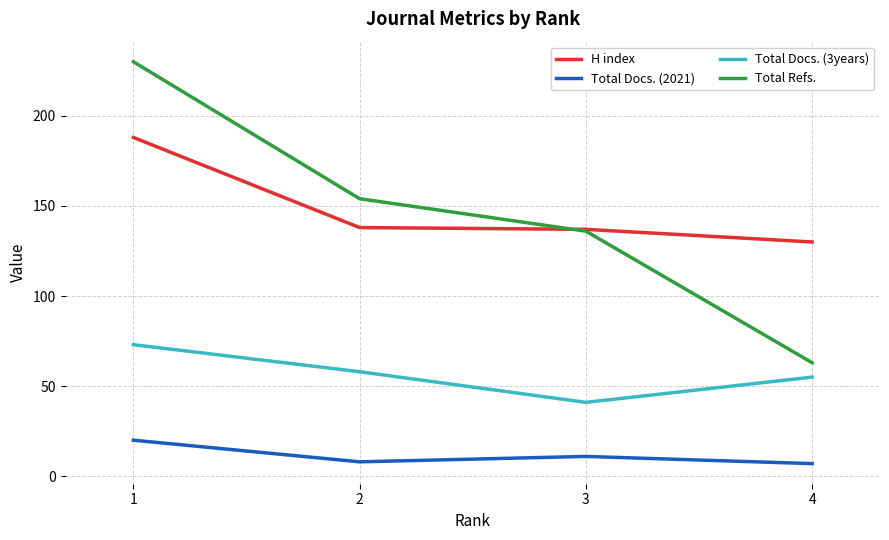

Which category has the lowest value in the Total Refs. series?

4